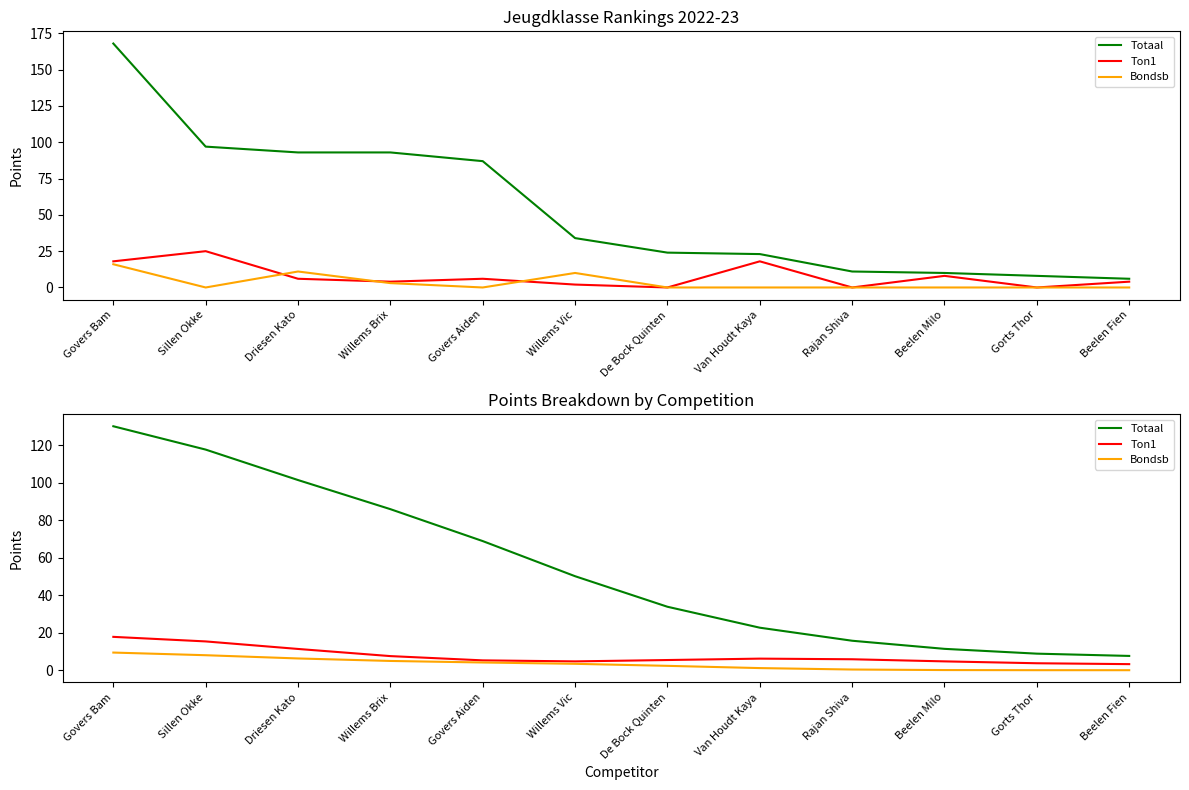

Is the value of Bondsb at Govers Bam greater than the value of Totaal at Willems Brix?

No